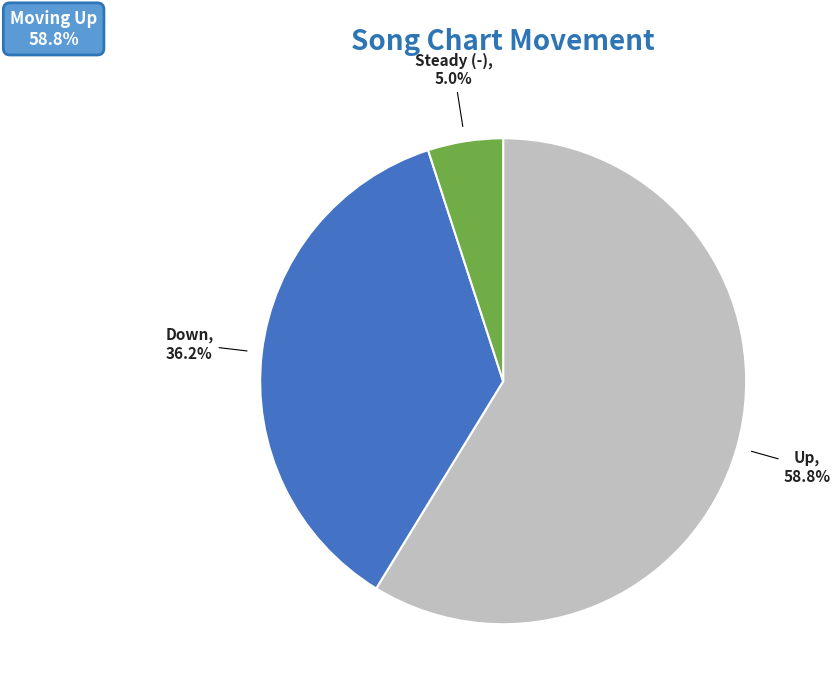

Is there a majority slice in this chart?

Yes